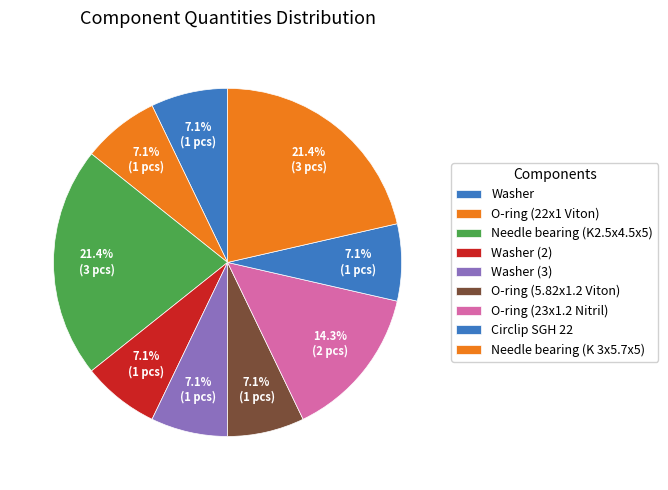

Count the number of slices in the pie.

9